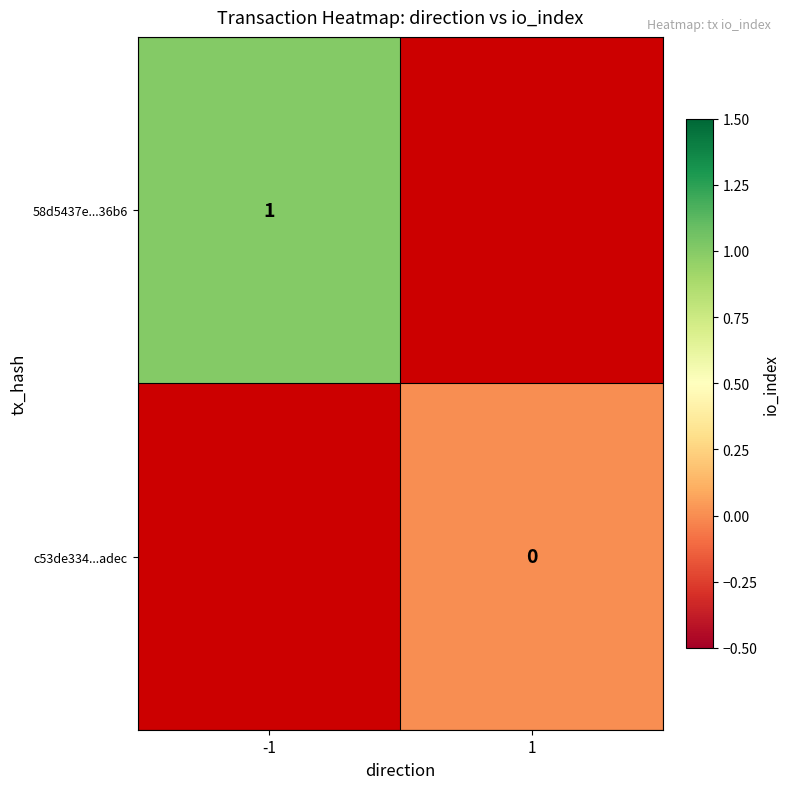

Is it true that 58d5437e...36b6 equals 1 at -1?

True